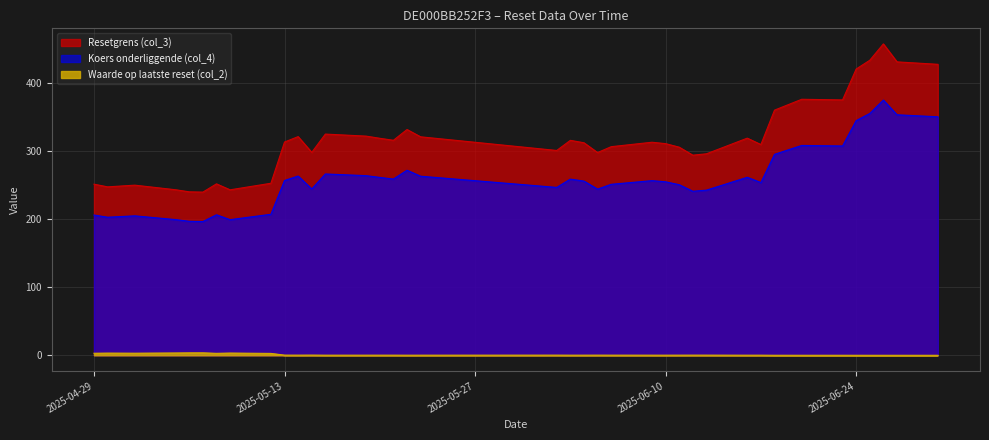

Does the chart display data point markers on the line(s)?

No